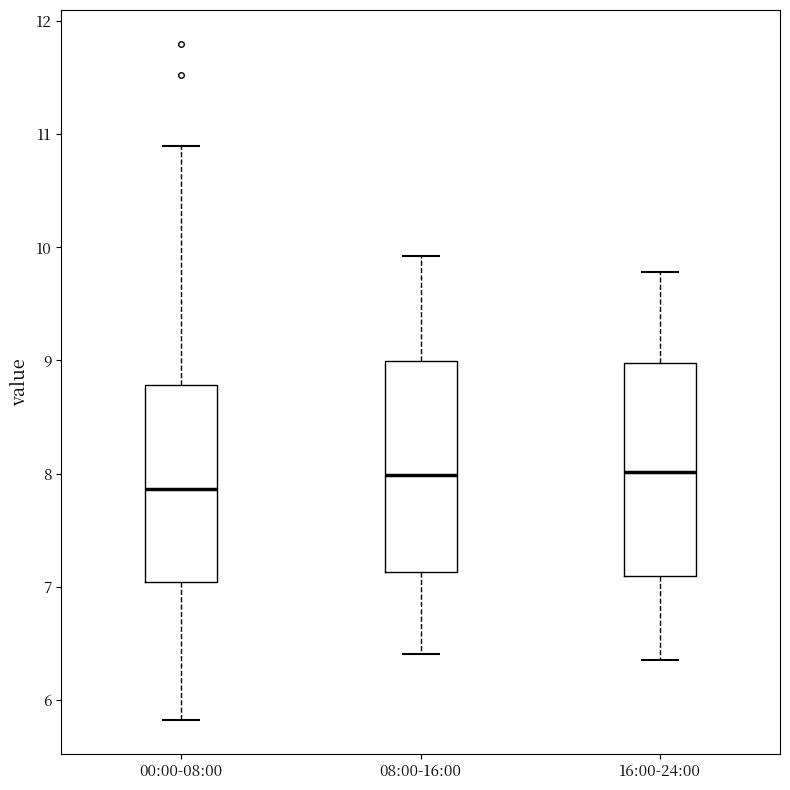

Reading left to right, read every box against the y-axis: the position of its median line, the range the box covers, and the ends of its whiskers. The values are not printed on the chart, so give them approximately, as read against the axis.

00:00-08:00: median 7.9, box 7.0 to 8.8, whiskers 5.8 to 10.9
08:00-16:00: median 8.0, box 7.1 to 9.0, whiskers 6.4 to 9.9
16:00-24:00: median 8.0, box 7.1 to 9.0, whiskers 6.4 to 9.8